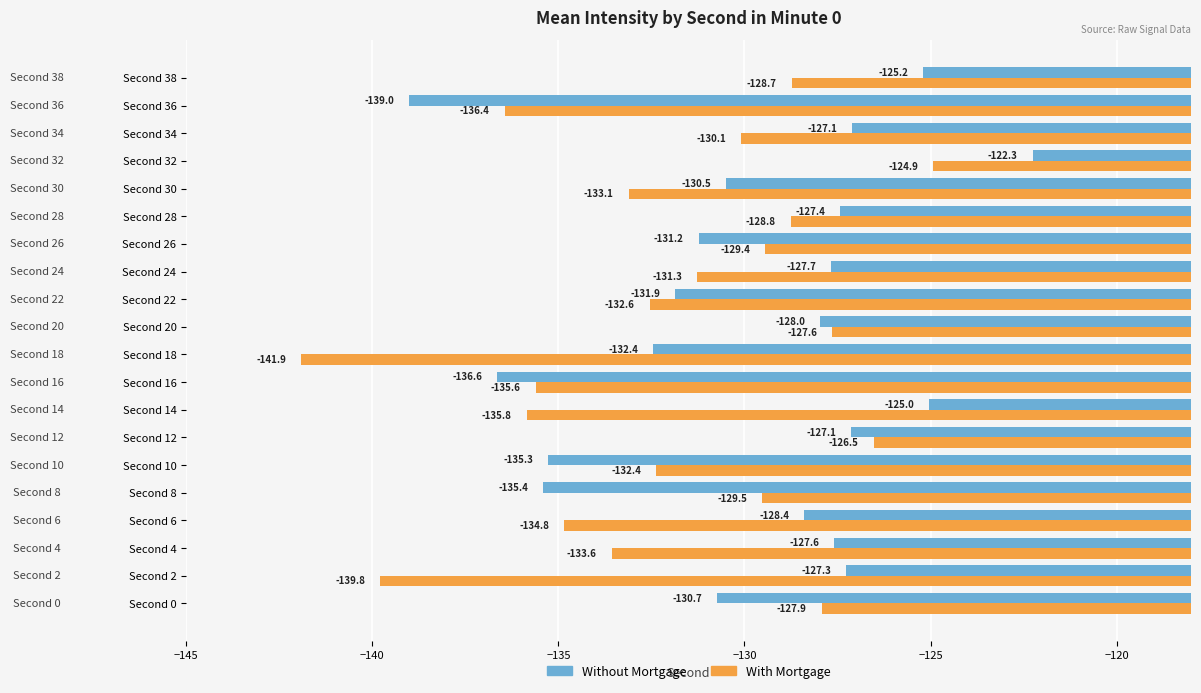

Read the With Mortgage value at Second 12.

-126.5